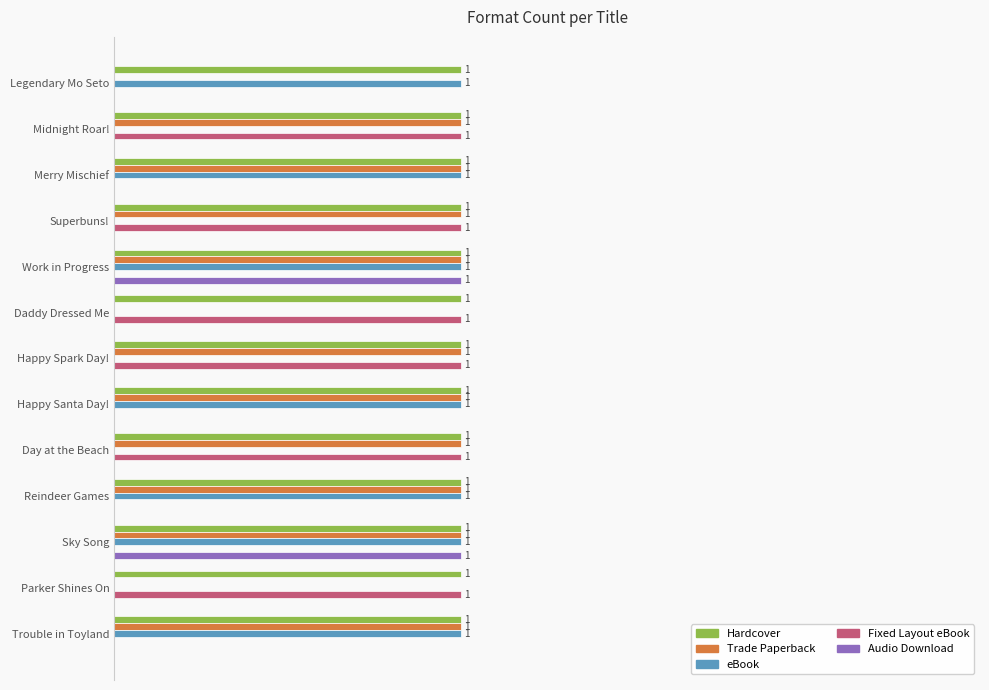

Is the value of Fixed Layout eBook at Trouble in Toyland greater than the value of Hardcover at Happy Spark Day!?

No